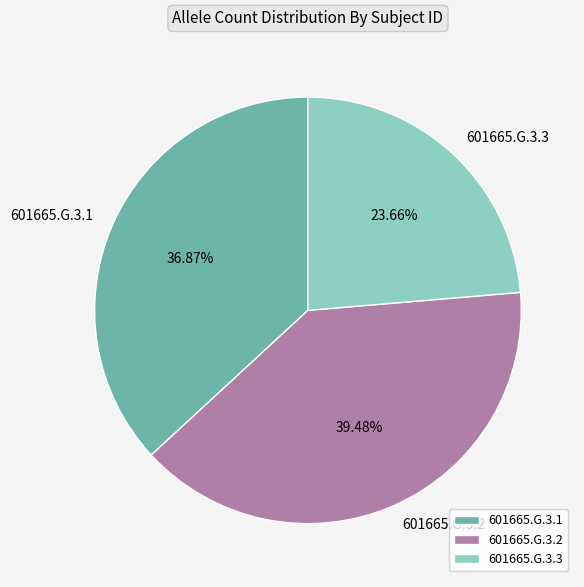

How much of the chart is everything except 601665.G.3.2?

60.5%